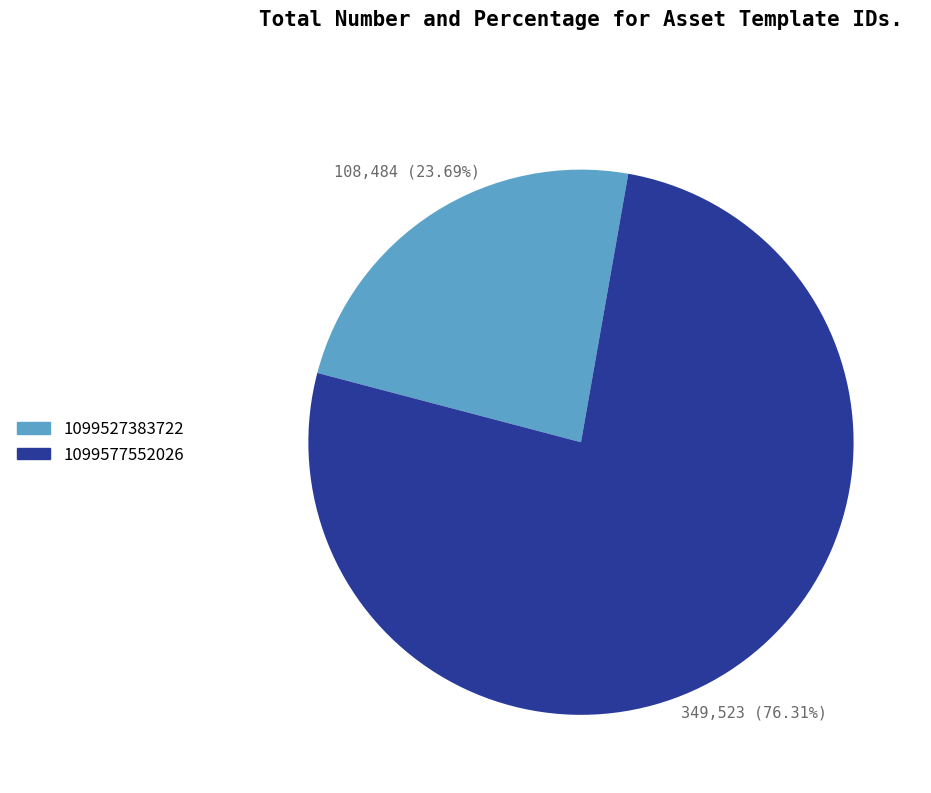

Do 1099577552026 and 1099527383722 together represent more than half of the pie?

Yes